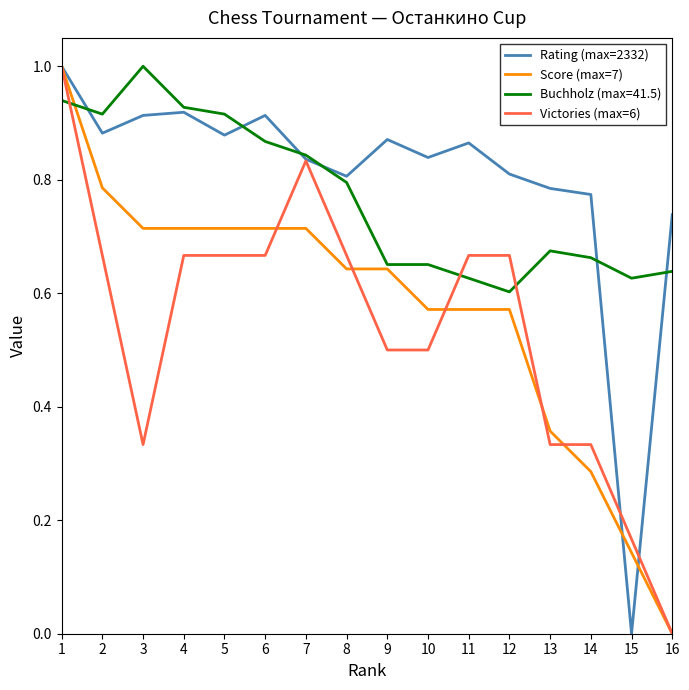

Count the number of categories in the chart.

16